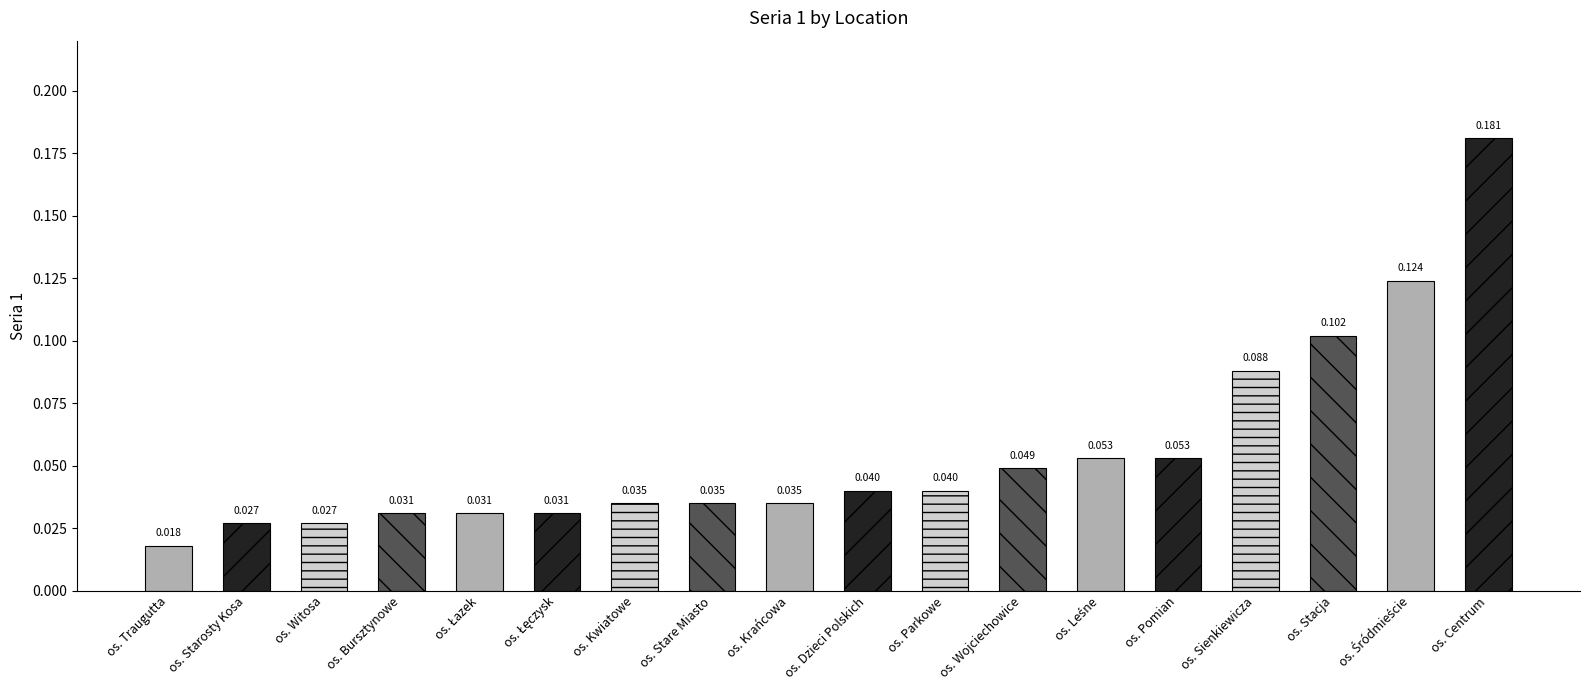

Which category has the lowest value across all series?

os. Traugutta